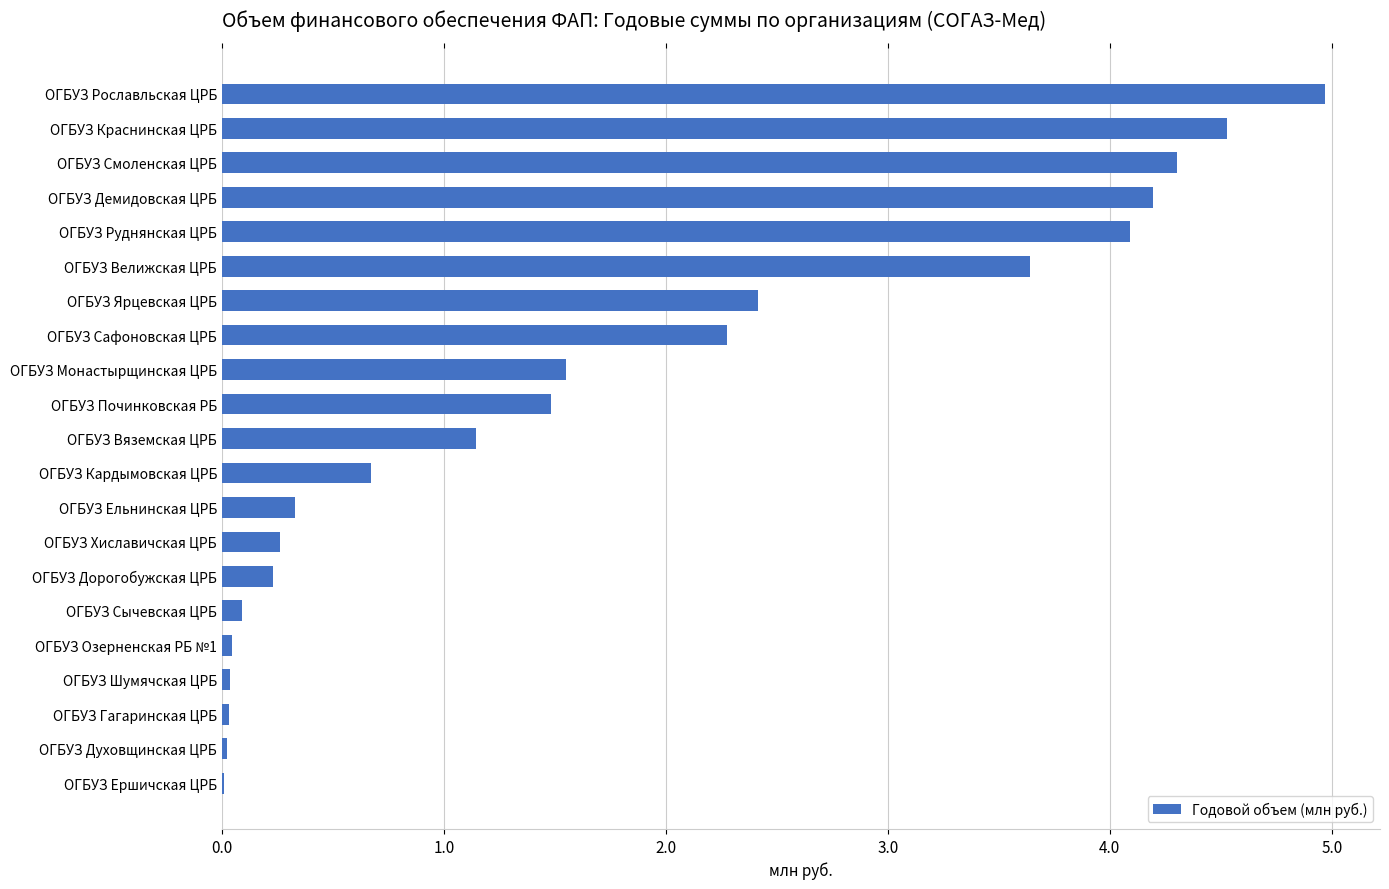

Between ОГБУЗ Духовщинская ЦРБ and ОГБУЗ Хиславичская ЦРБ, which is larger?

ОГБУЗ Хиславичская ЦРБ